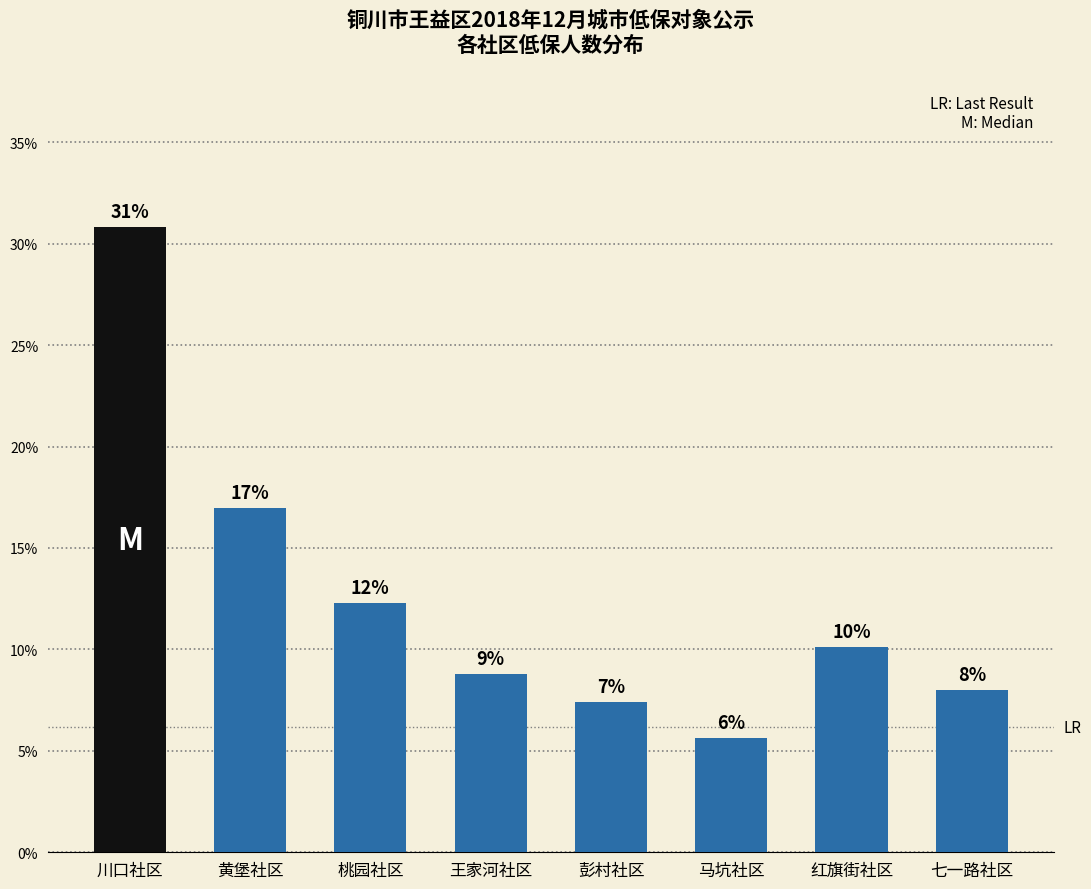

What is the label of the 4th bar from the right?

彭村社区